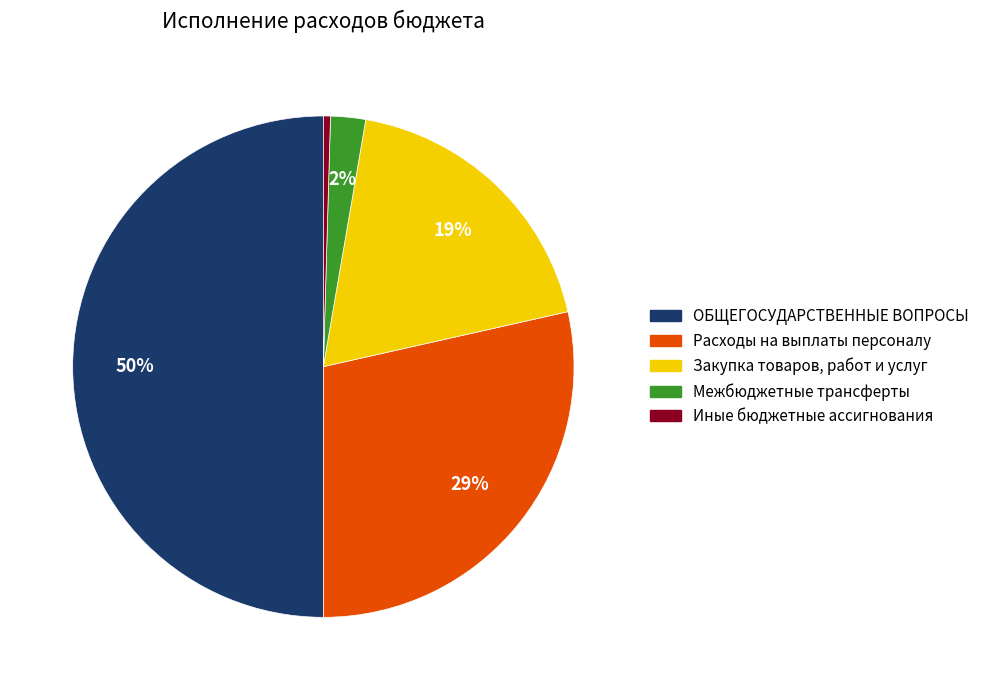

What is the smallest slice in the pie chart?

Иные бюджетные ассигнования